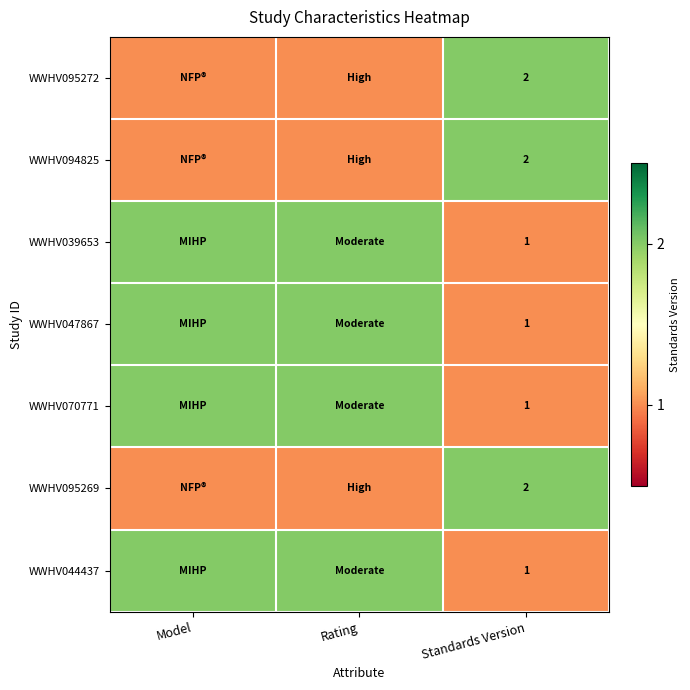

Is it true that WWHV047867 equals 1 at Standards Version?

True